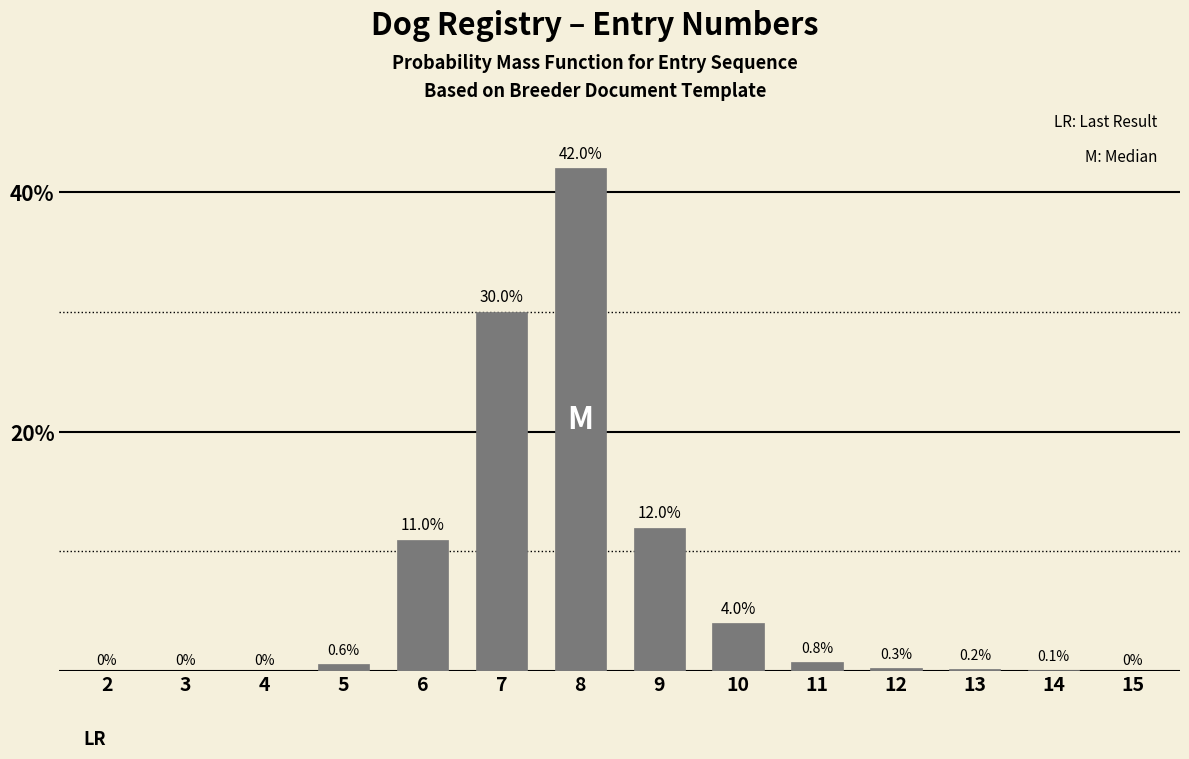

Reading right to left, what are all the values shown in this chart?

15=0.0	14=0.1	13=0.2	12=0.3	11=0.8	10=4.0	9=12.0	8=42.0	7=30.0	6=11.0	5=0.6	4=0.0	3=0.0	2=0.0